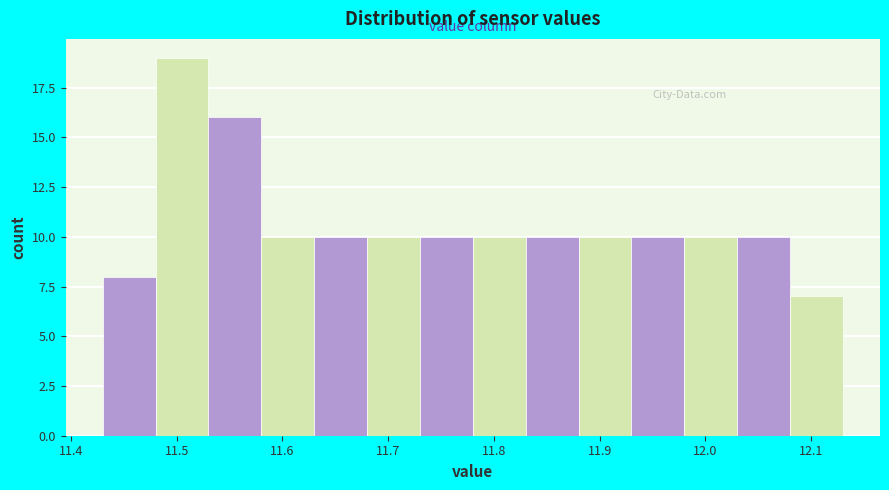

Reading left to right, list every bar in this chart as the range it spans on the x-axis followed by its height. The values are not printed on the chart, so give them approximately, as read against the axis.

11.43 to 11.48: 8
11.48 to 11.53: 19
11.53 to 11.58: 16
11.58 to 11.63: 10
11.63 to 11.68: 10
11.68 to 11.73: 10
11.73 to 11.78: 10
11.78 to 11.83: 10
11.83 to 11.88: 10
11.88 to 11.93: 10
11.93 to 11.98: 10
11.98 to 12.03: 10
12.03 to 12.08: 10
12.08 to 12.13: 7